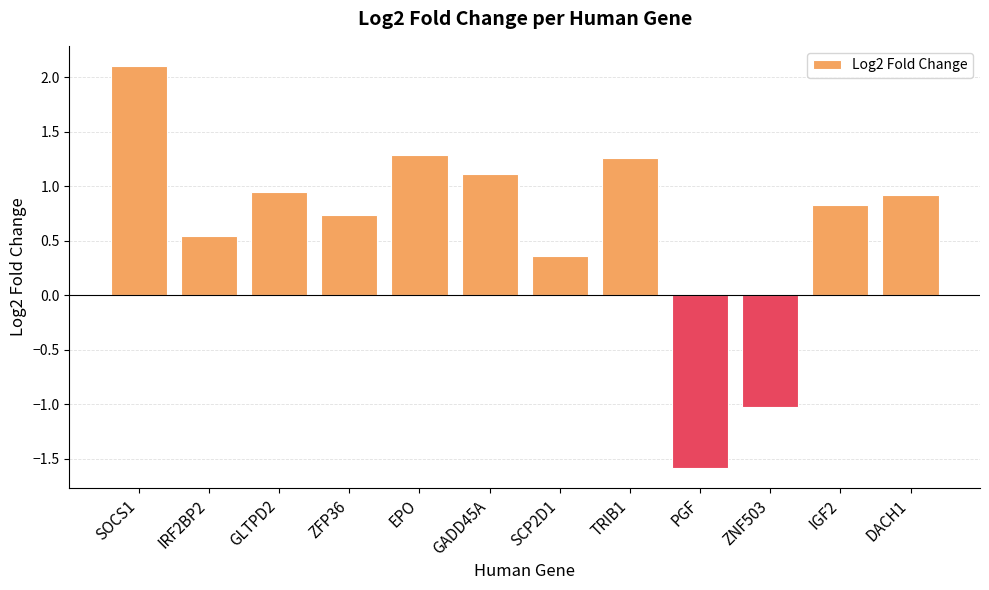

The chart shows a value of 0.4 at IGF2. True or false?

False